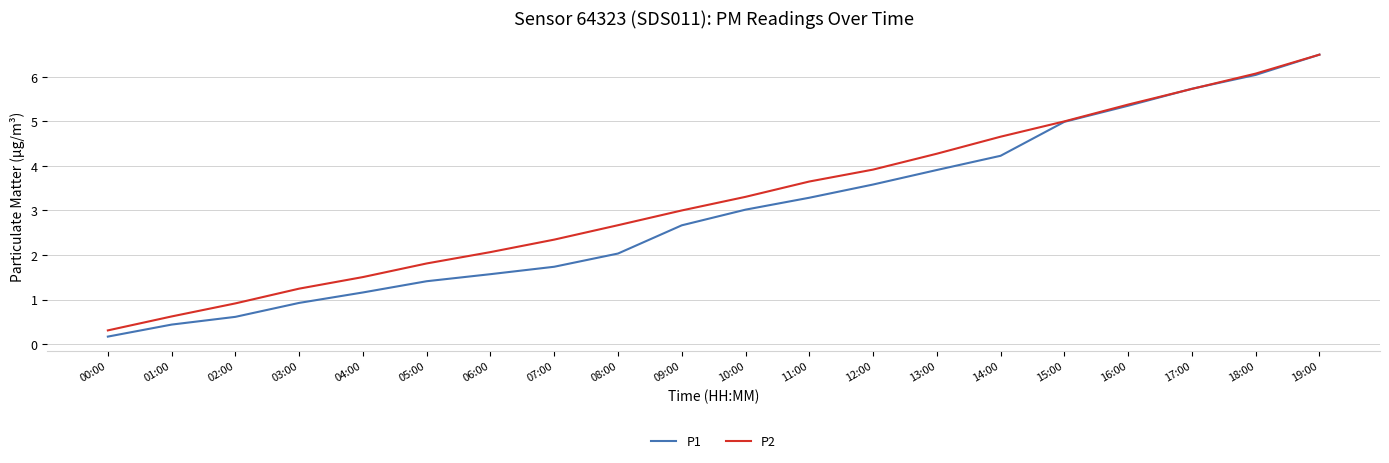

How many lines are shown in the chart?

2